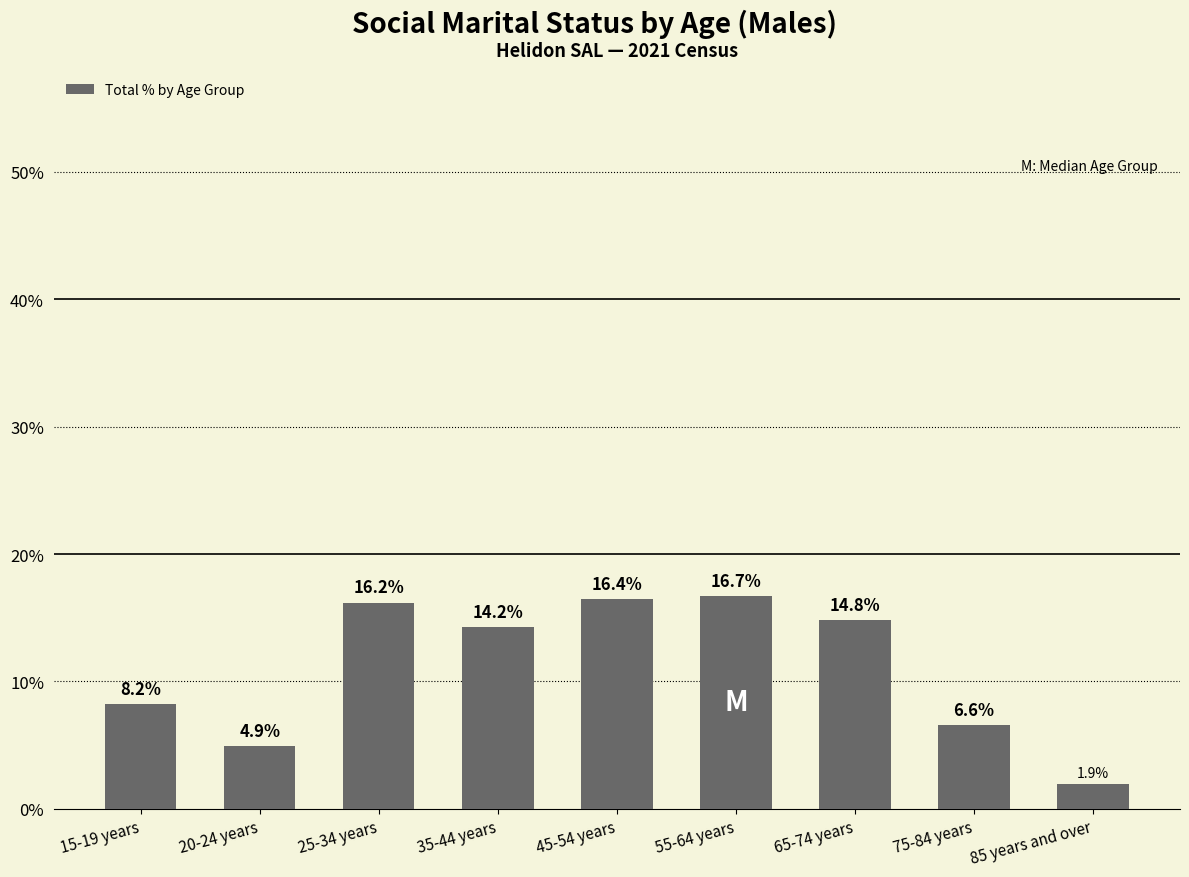

How many bars are there in total?

9